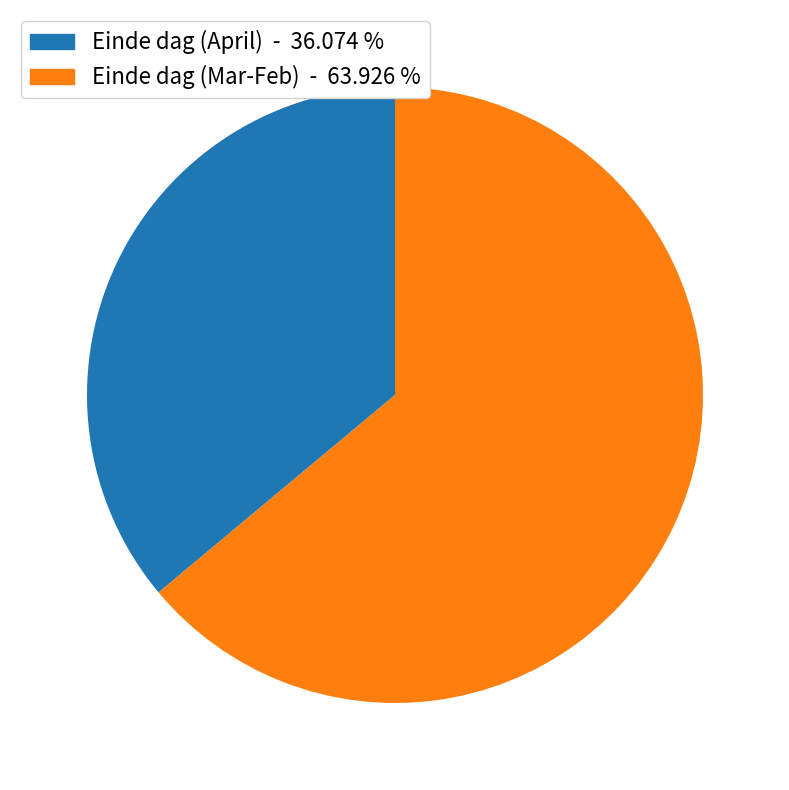

Does any single category account for the majority?

Yes